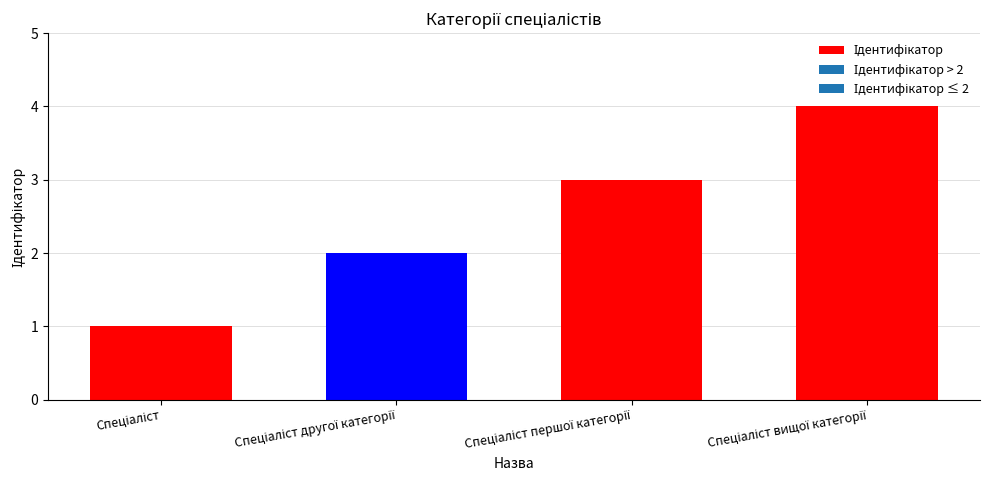

Reading right to left, list all the values displayed in this chart.

Спеціаліст вищої категорії=4	Спеціаліст першої категорії=3	Спеціаліст другої категорії=2	Спеціаліст=1